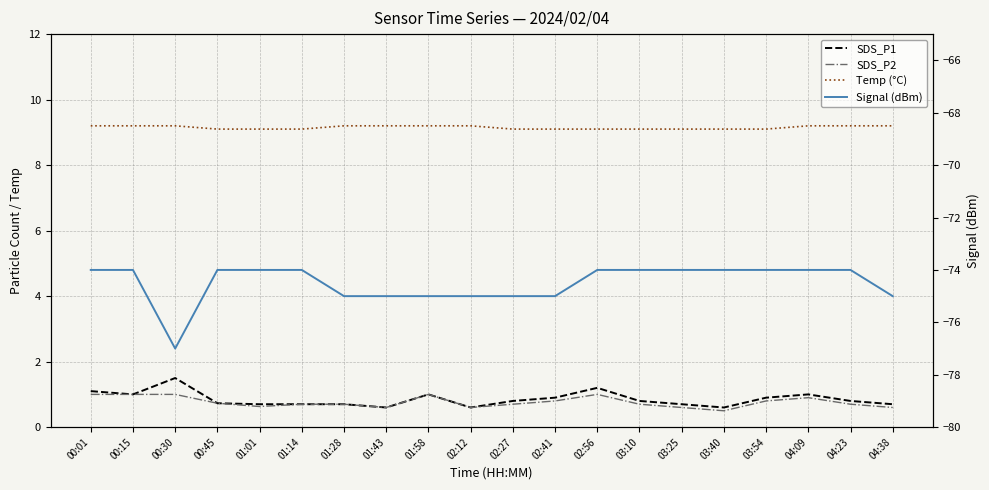

What is the difference between the maximum and minimum values in the SDS_P2 series?

0.5